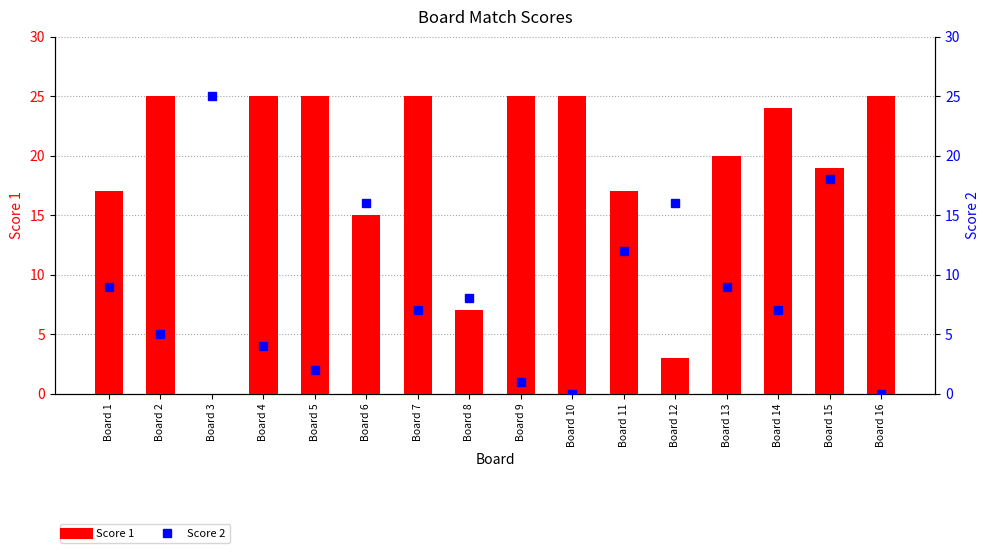

Does the chart contain stacked bars?

No